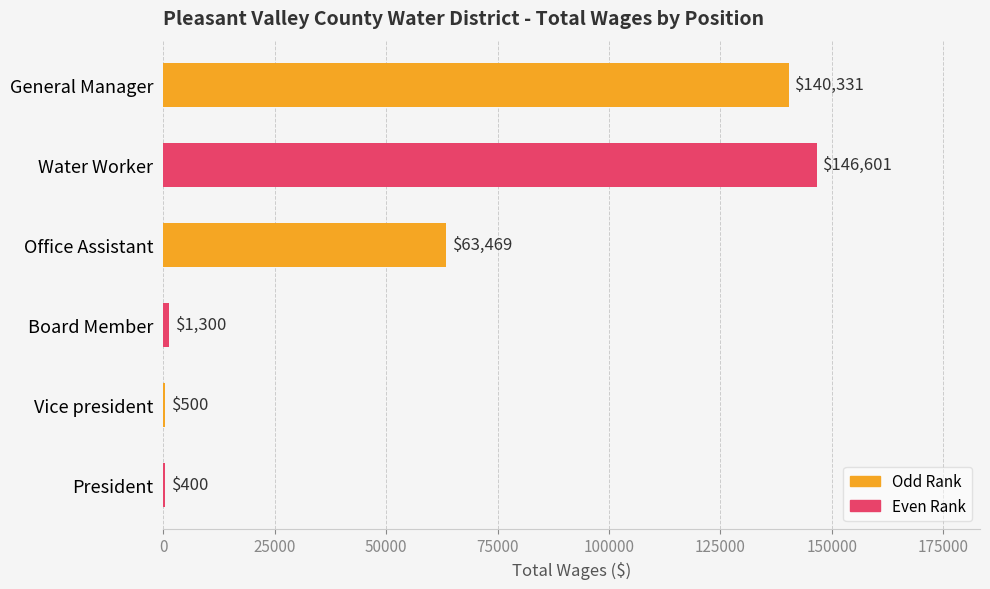

Is it true that the value at General Manager is 246834?

False